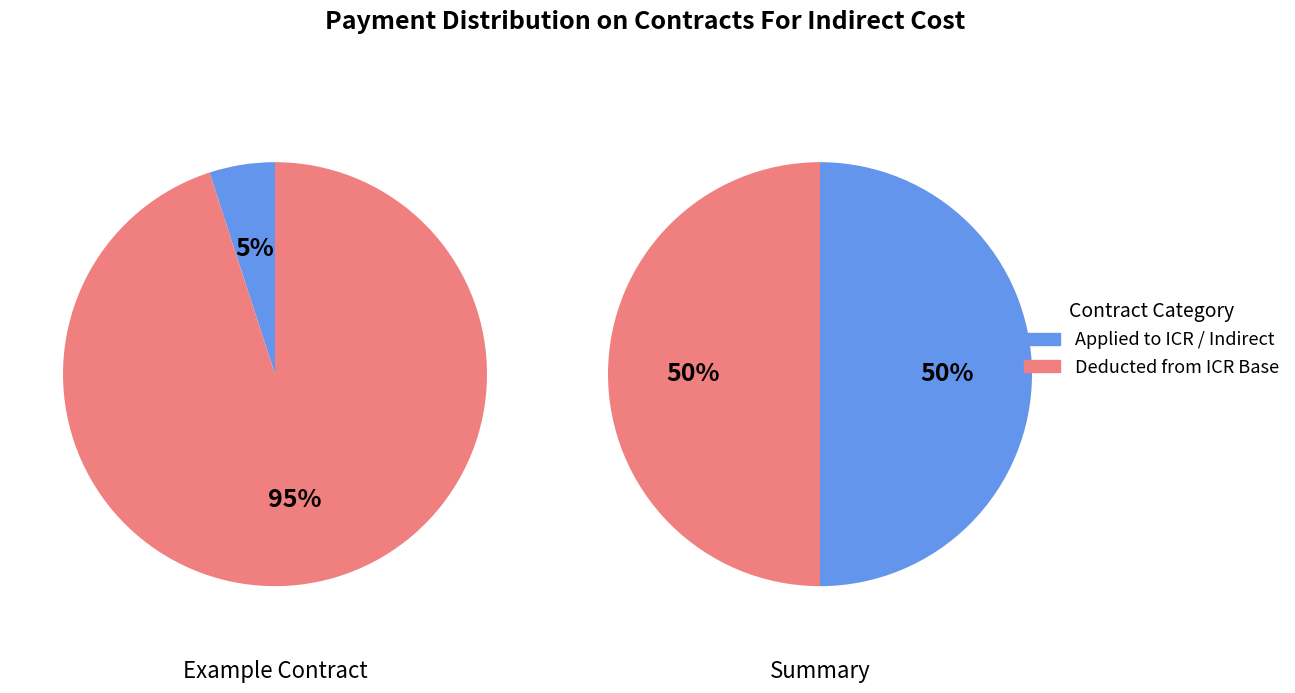

True or false: 1 accounts for 11% of the total.

False